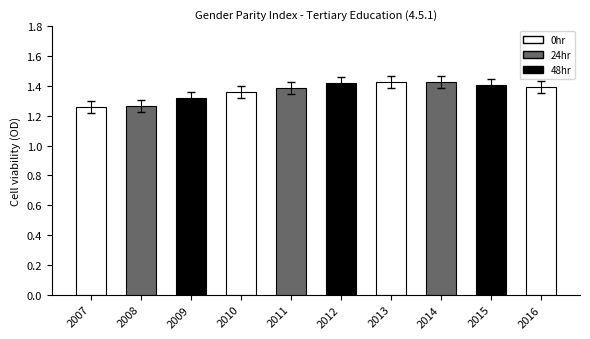

What is the difference between the values at 2014 and 2010?

0.1